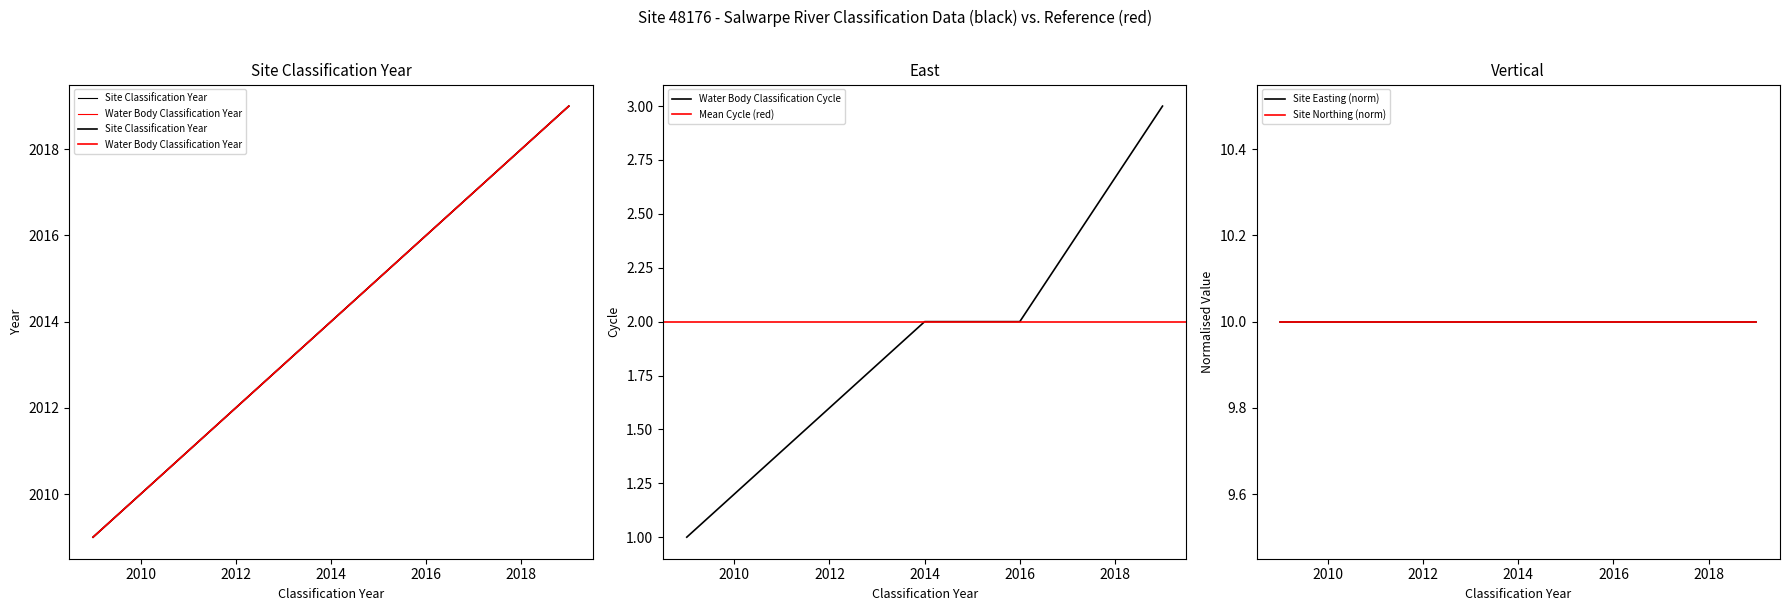

At which category does the chart reach its peak across all series?

2019